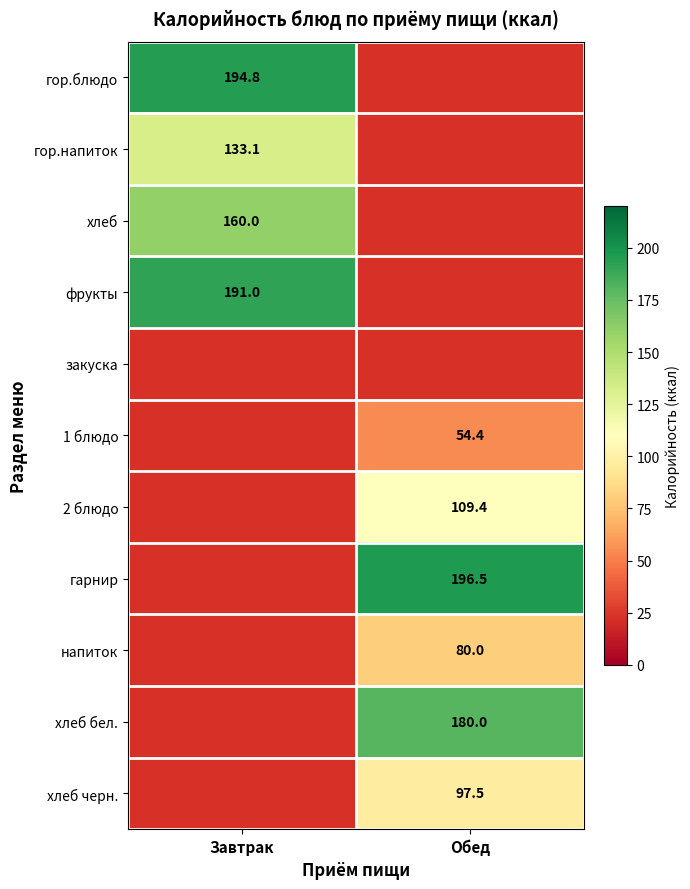

The value of гарнир at Обед is 346.1. True or false?

False